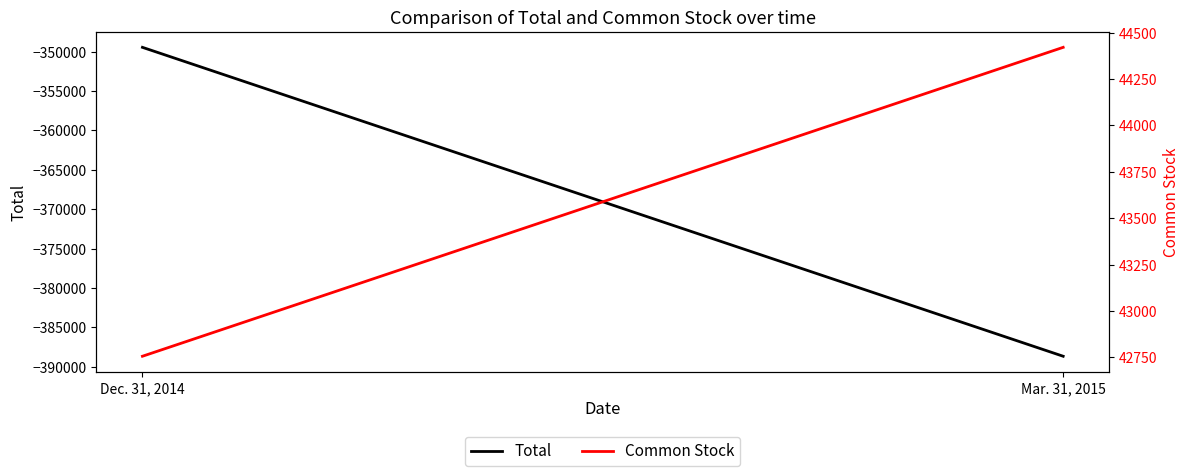

Is the value of Total at Dec. 31, 2014 greater than the value of Common Stock at Mar. 31, 2015?

No